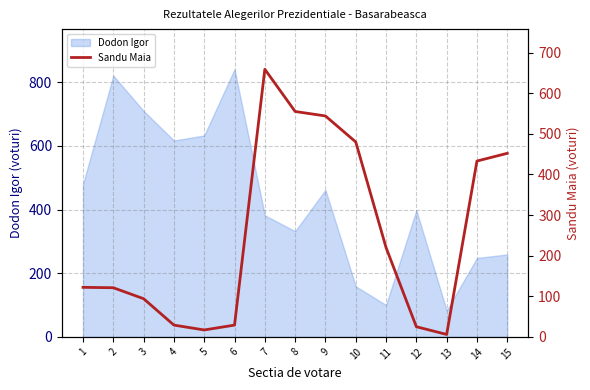

Where does the data first go above 122?

7